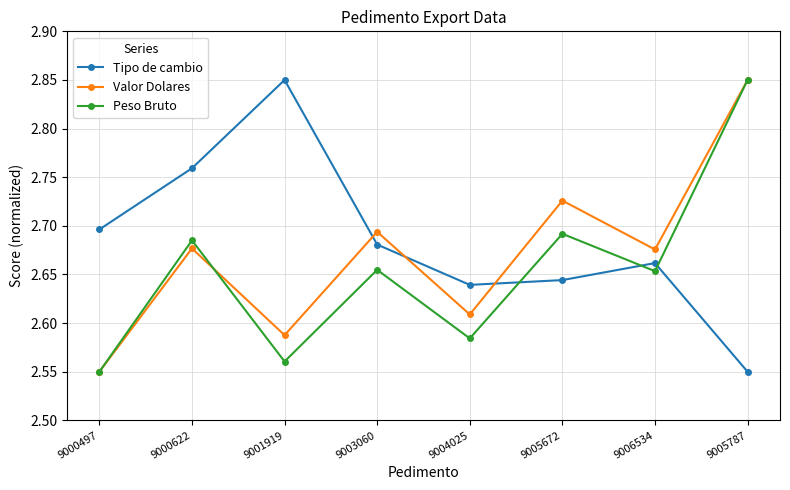

How many Tipo de cambio values are between 2 and 3?

8